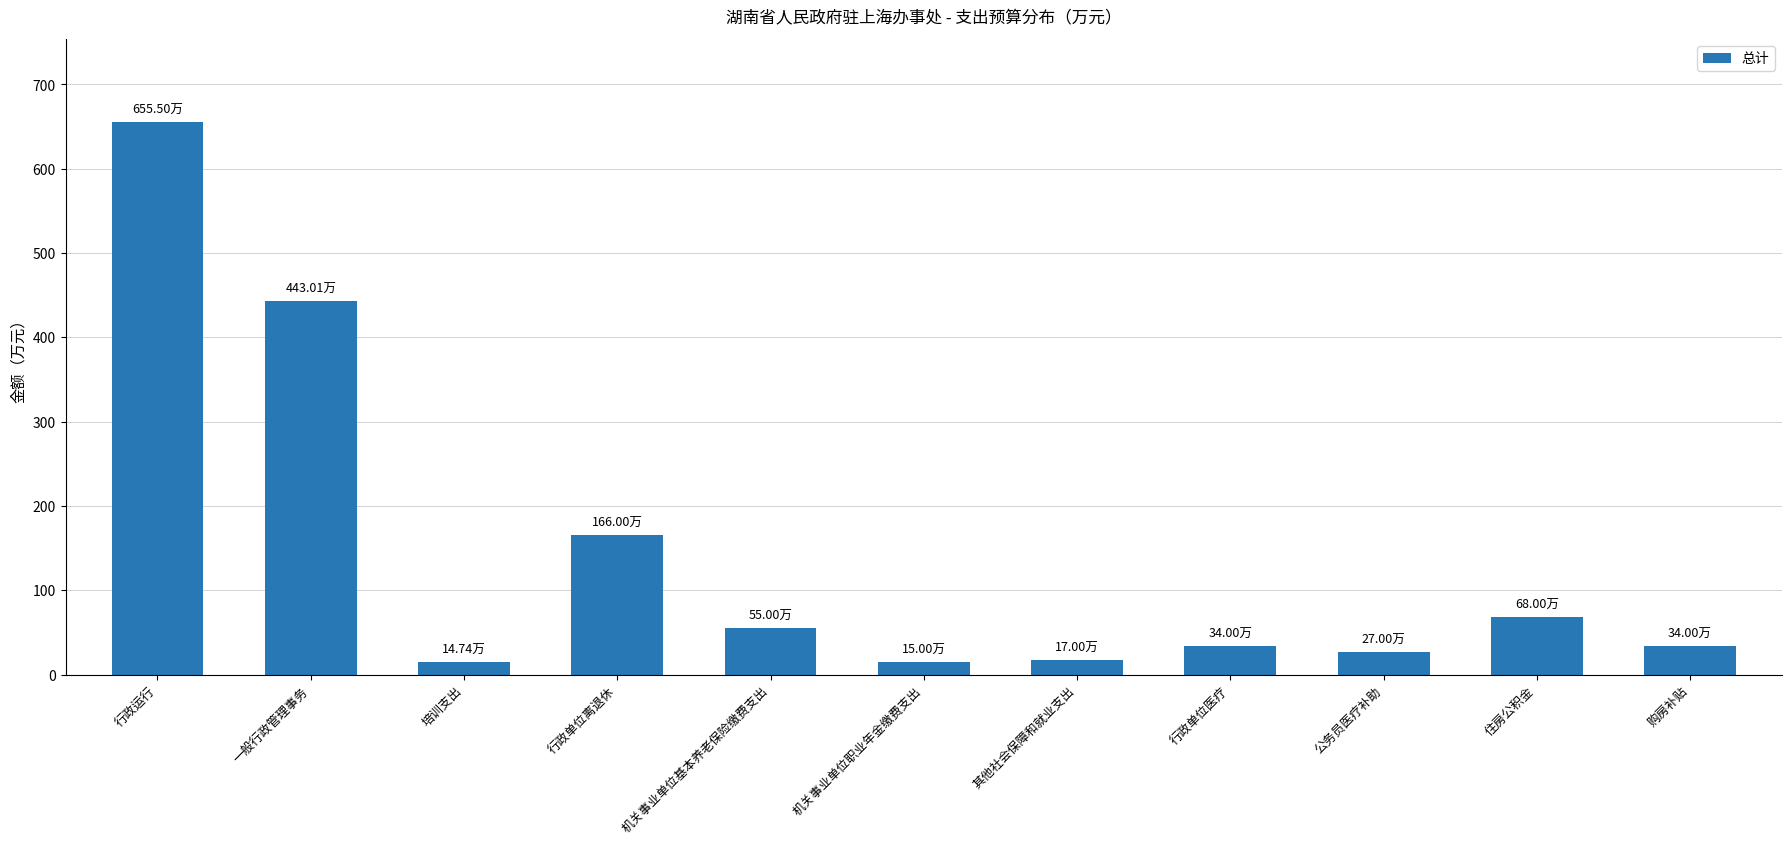

At which label is the value closest to 335?

一般行政管理事务